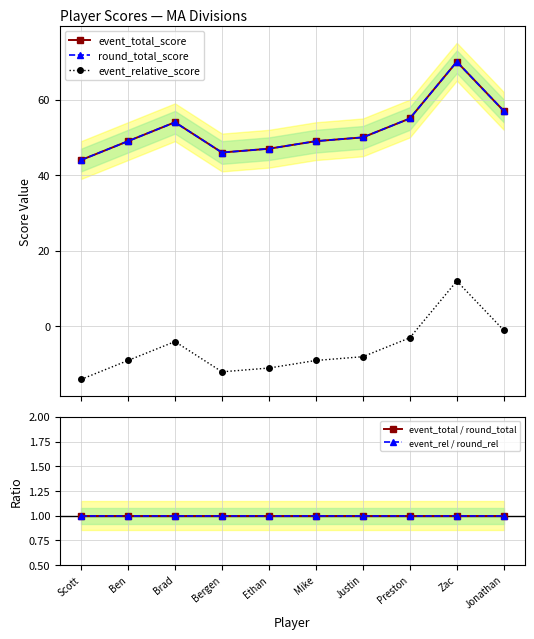

Is it true that event_relative_score equals -1 at Jonathan?

True